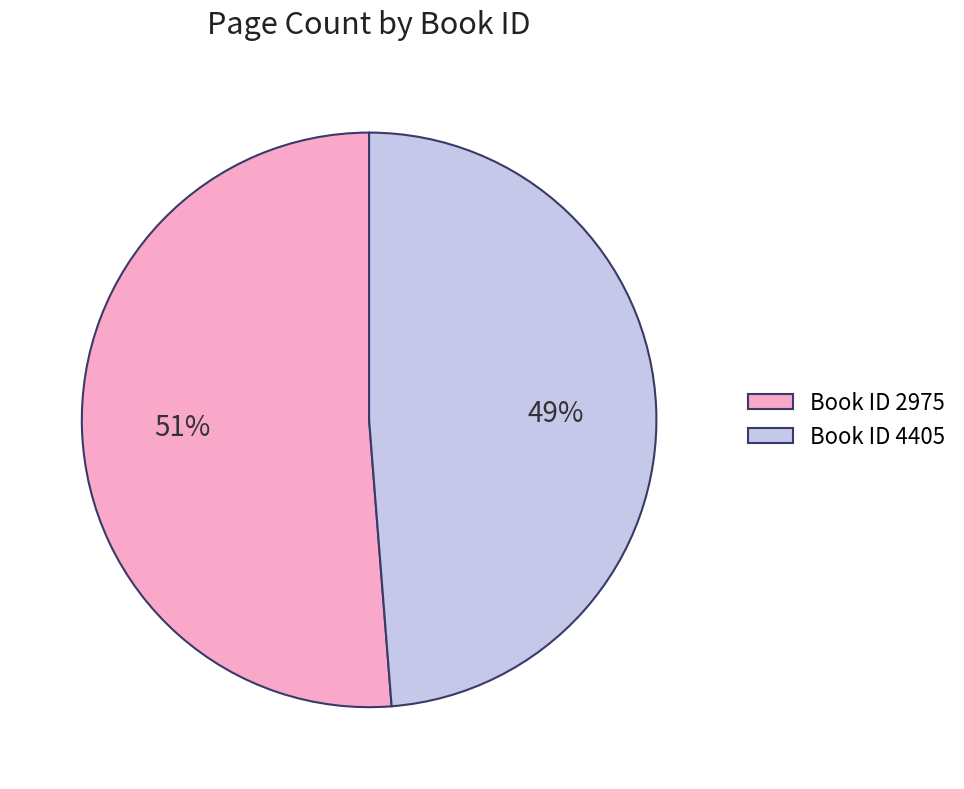

Count the number of slices in the pie.

2